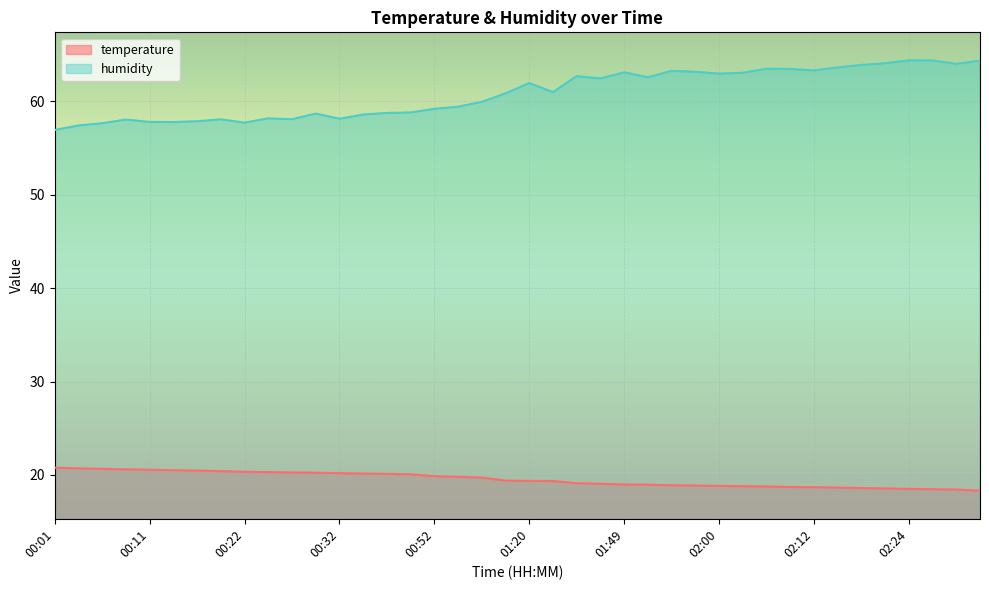

True or false: temperature and humidity intersect in this chart.

False